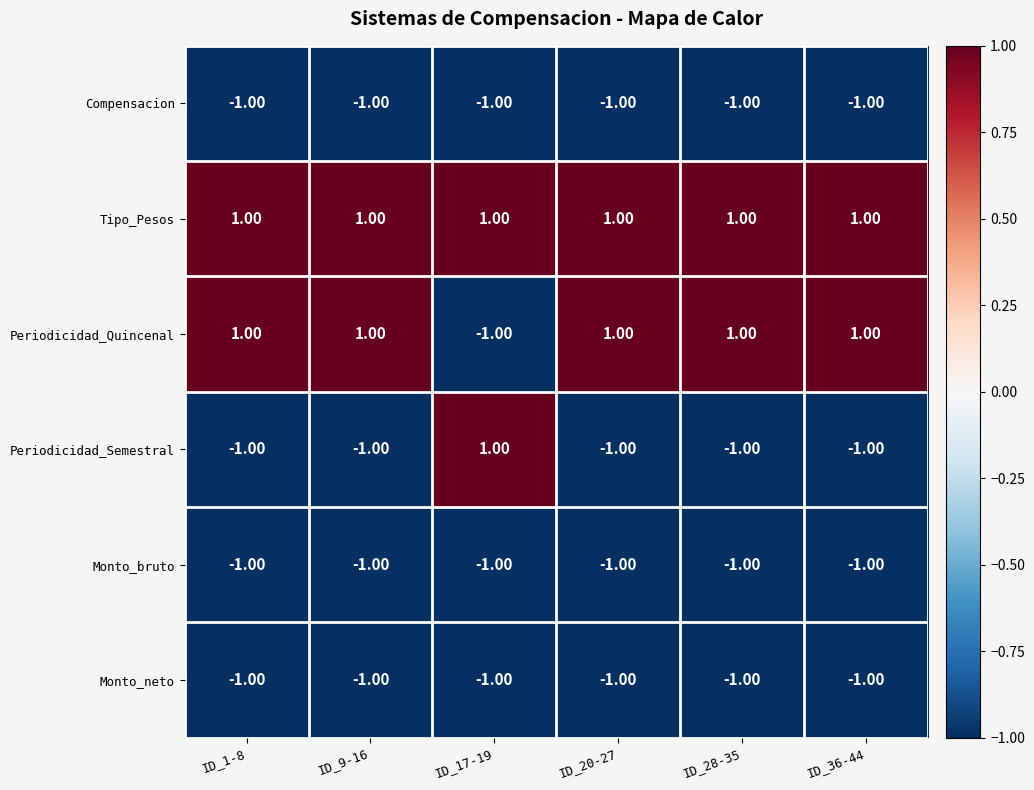

At how many categories does at least one series exceed 0?

6